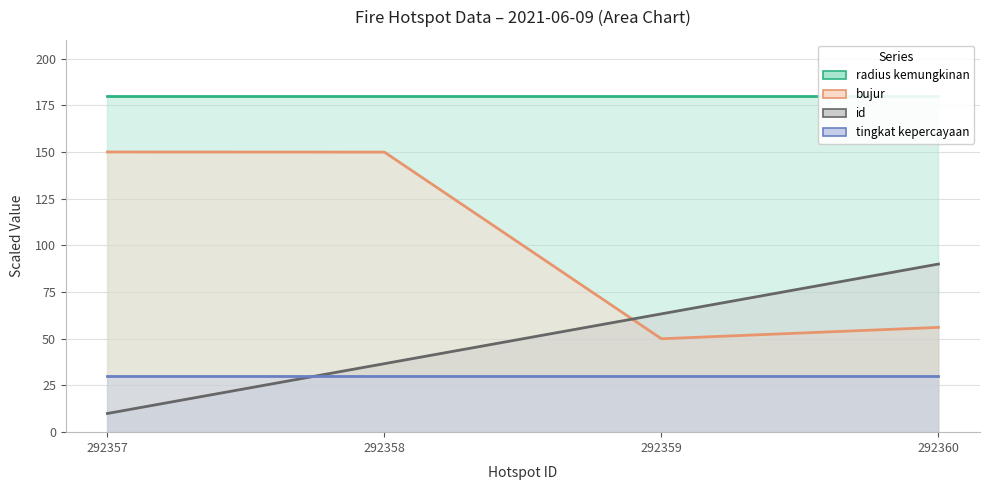

Between 292358 and 292359, which series saw the biggest shift?

bujur